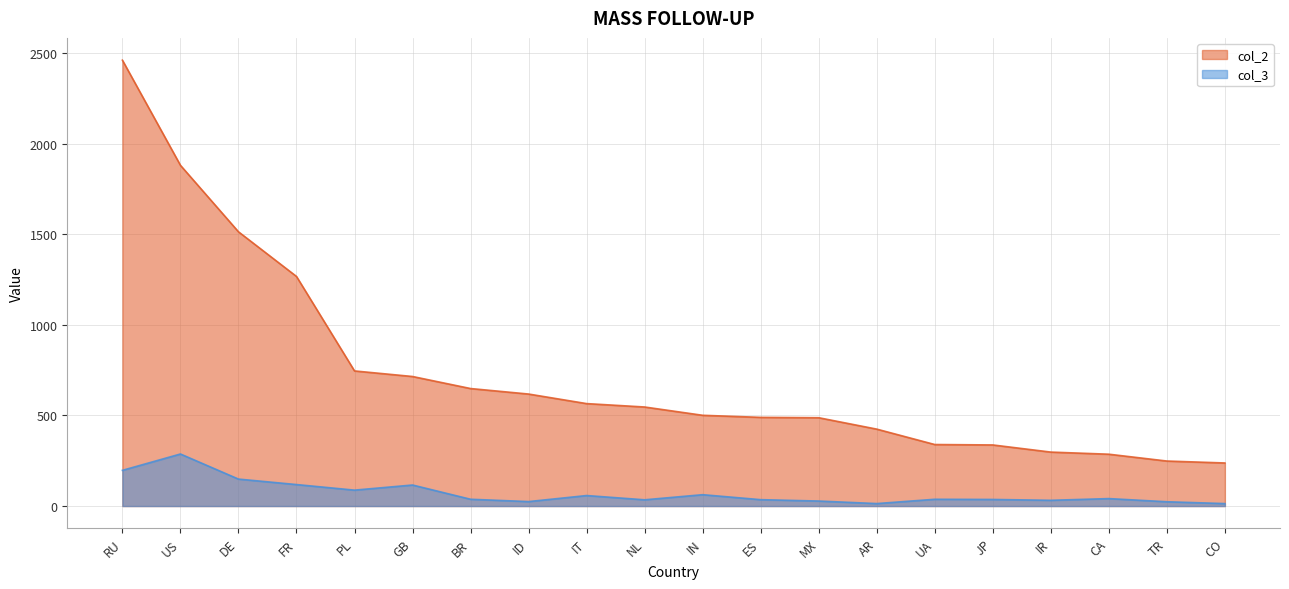

How many lines are shown in the chart?

2